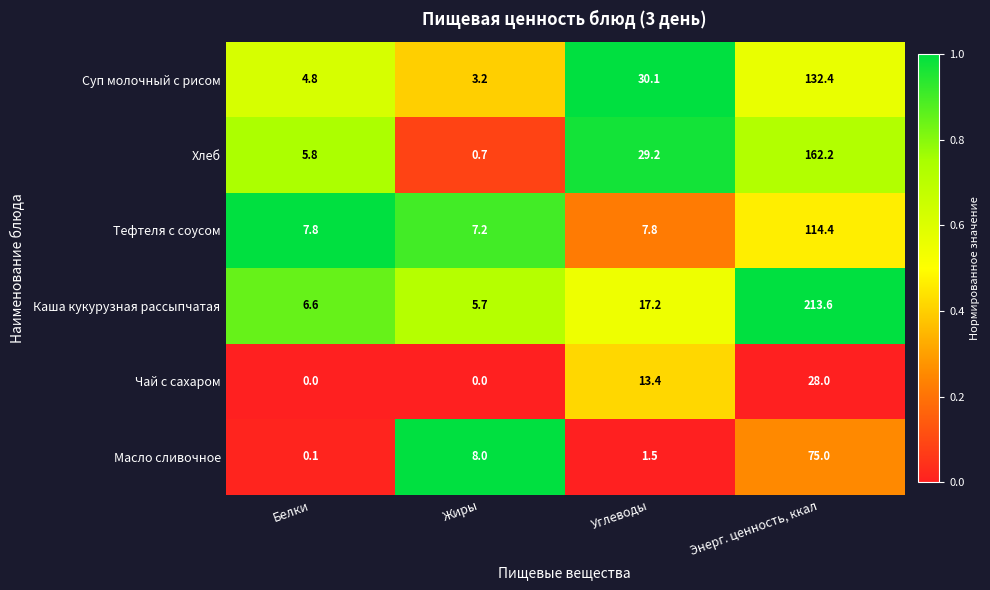

Read the Суп молочный с рисом value at Белки.

4.8